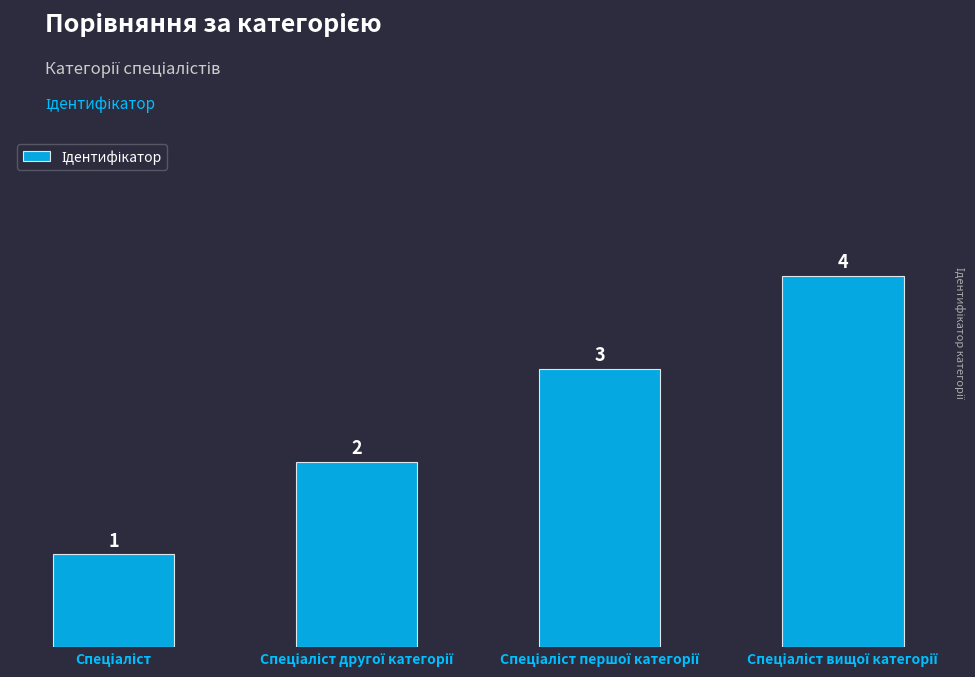

What is the difference between the maximum and minimum values?

3